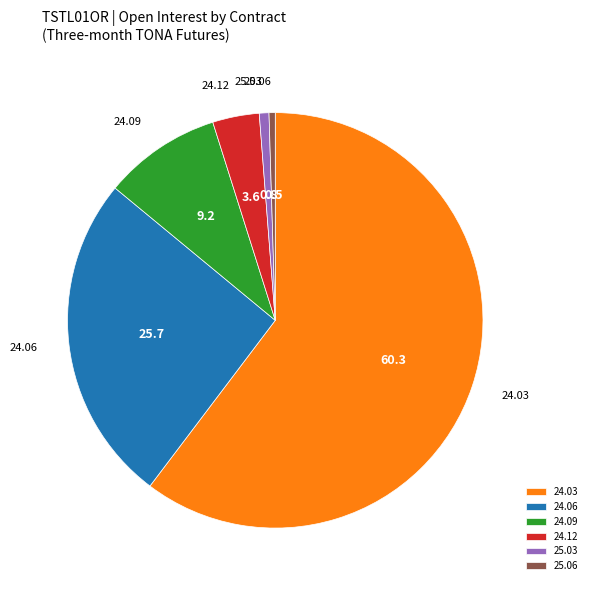

Combined, do 24.12 and 25.03 account for over 50%?

No